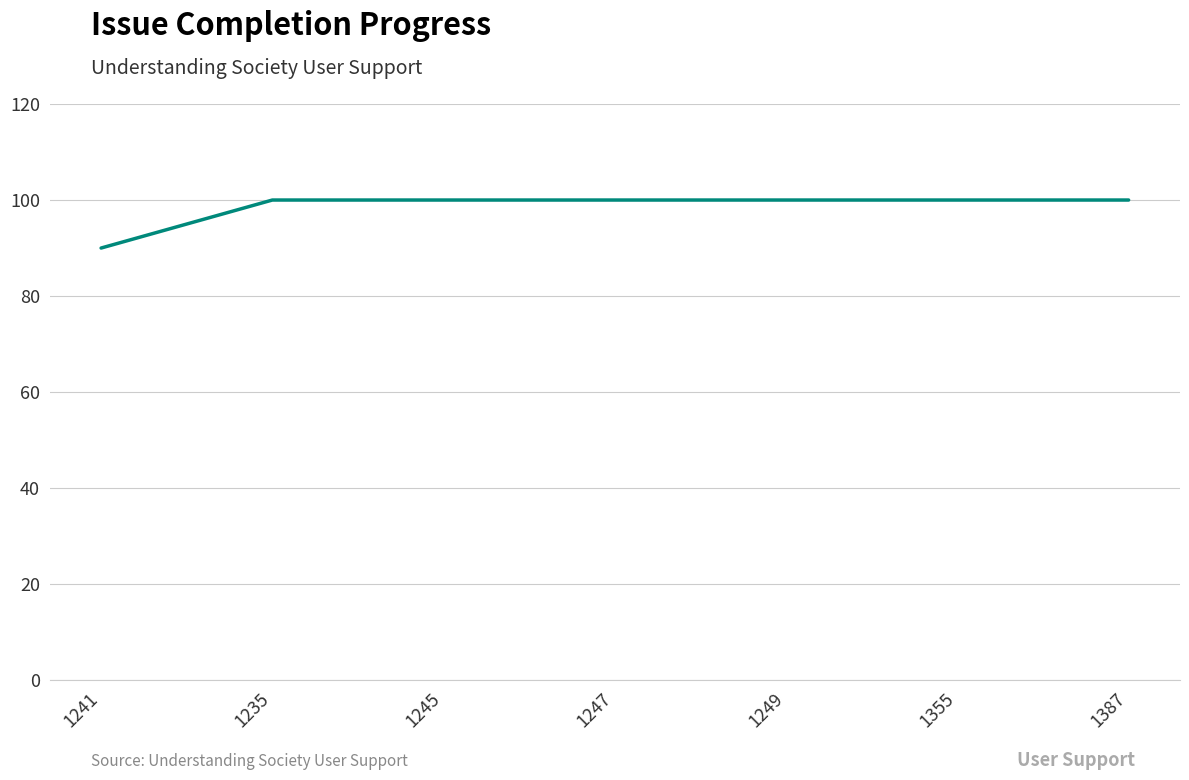

Which category has the lowest value across all series?

1241